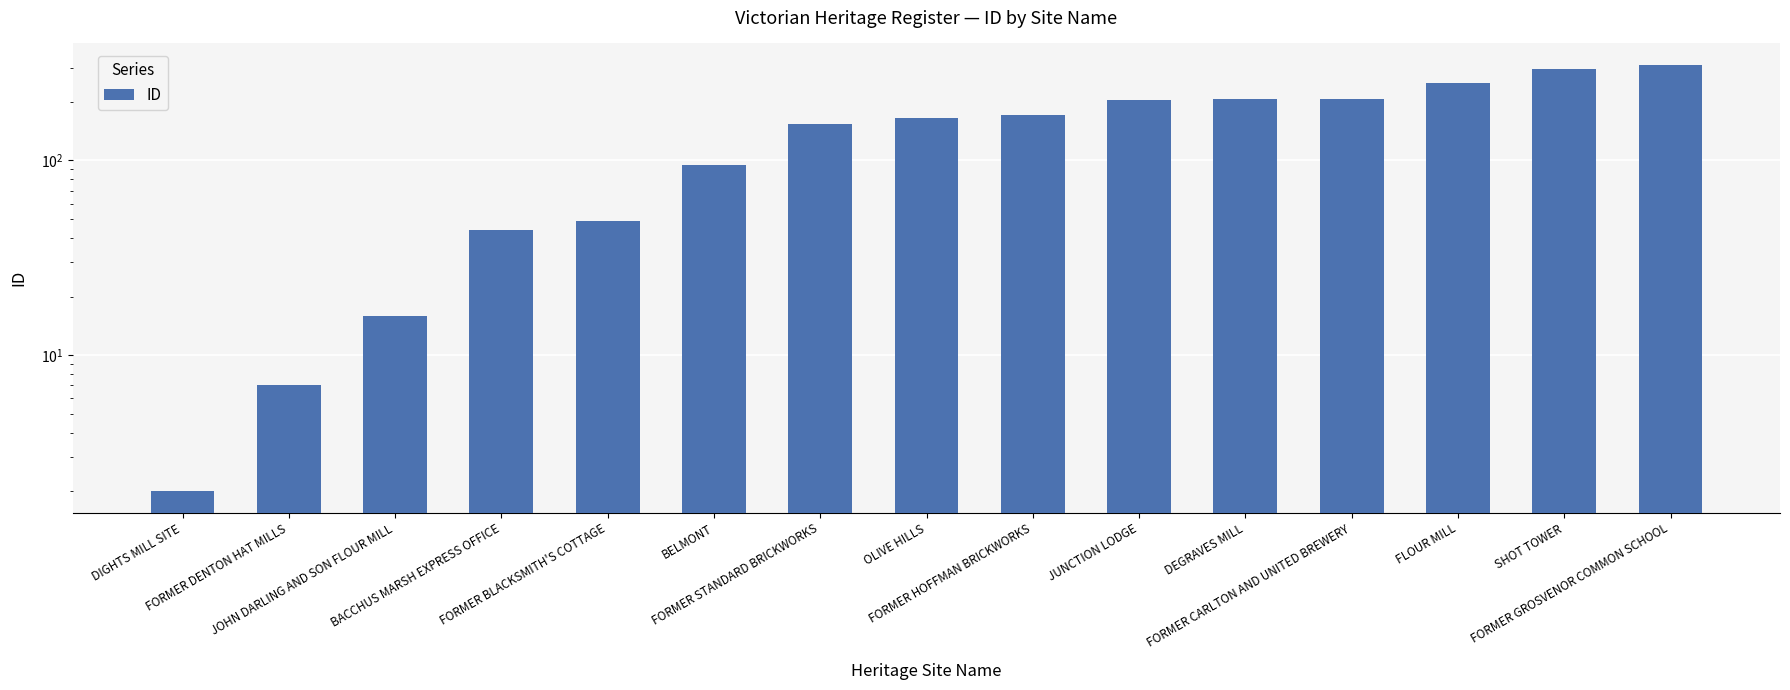

List the labels in order of value, largest first.

FORMER GROSVENOR COMMON SCHOOL, SHOT TOWER, FLOUR MILL, FORMER CARLTON AND UNITED BREWERY, DEGRAVES MILL, JUNCTION LODGE, FORMER HOFFMAN BRICKWORKS, OLIVE HILLS, FORMER STANDARD BRICKWORKS, BELMONT, FORMER BLACKSMITH'S COTTAGE, BACCHUS MARSH EXPRESS OFFICE, JOHN DARLING AND SON FLOUR MILL, FORMER DENTON HAT MILLS, DIGHTS MILL SITE